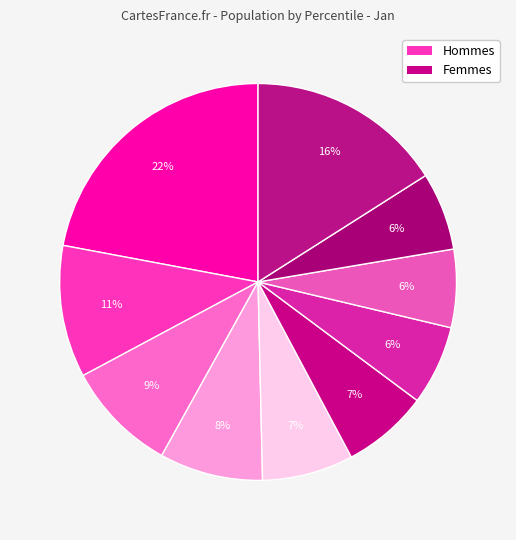

Is there a majority slice in this chart?

No